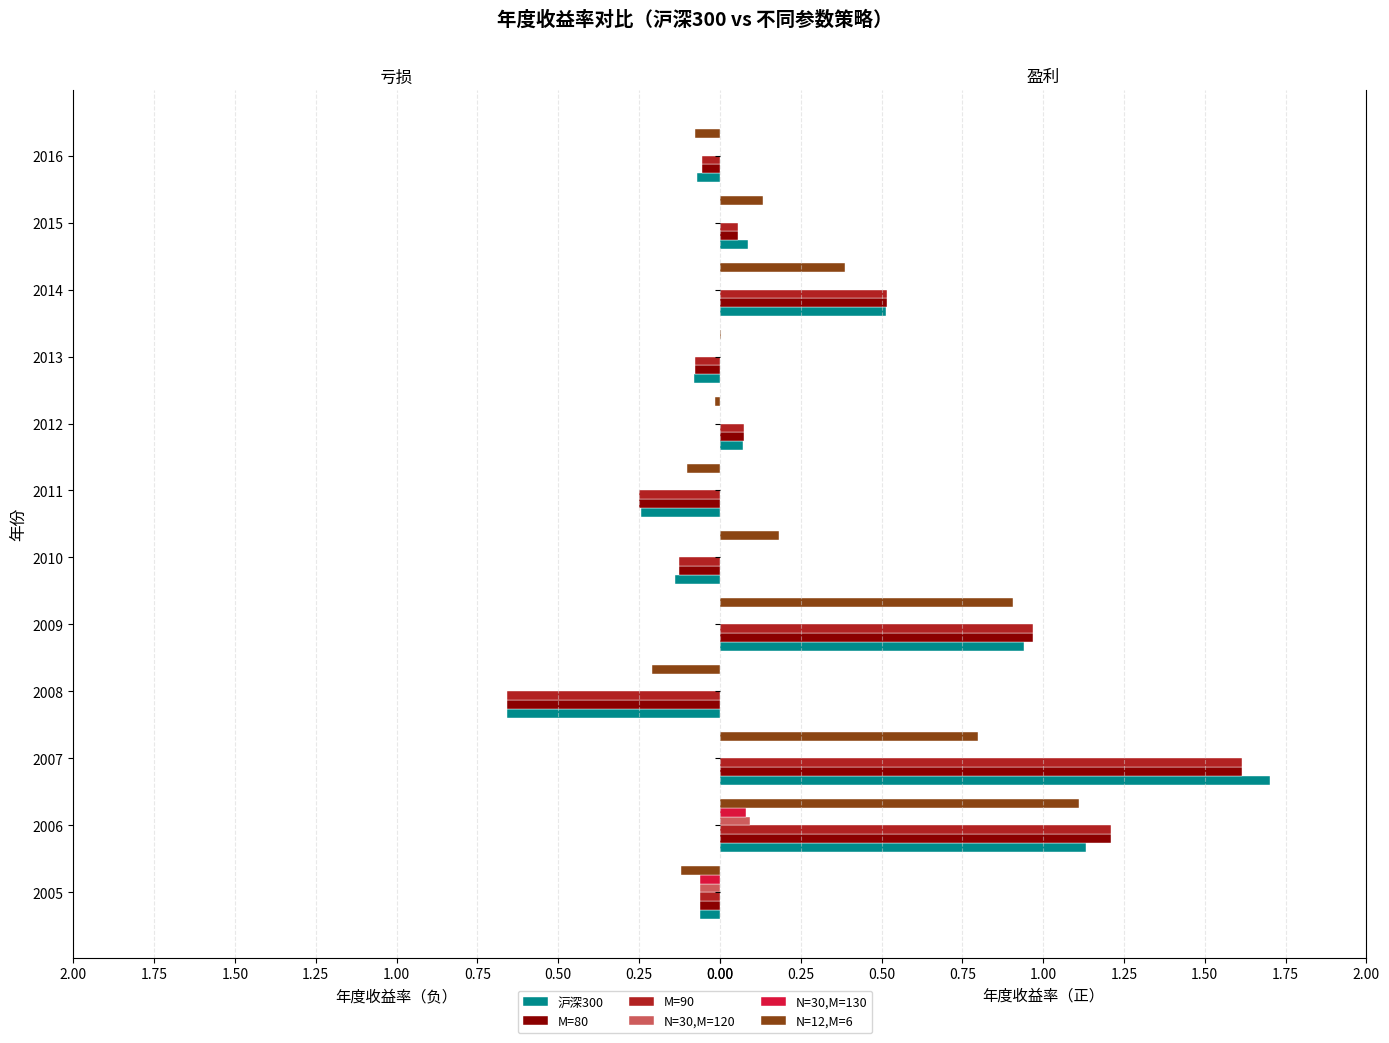

The N=12,M=6 series shows 0.7 at 2008. True or false?

False